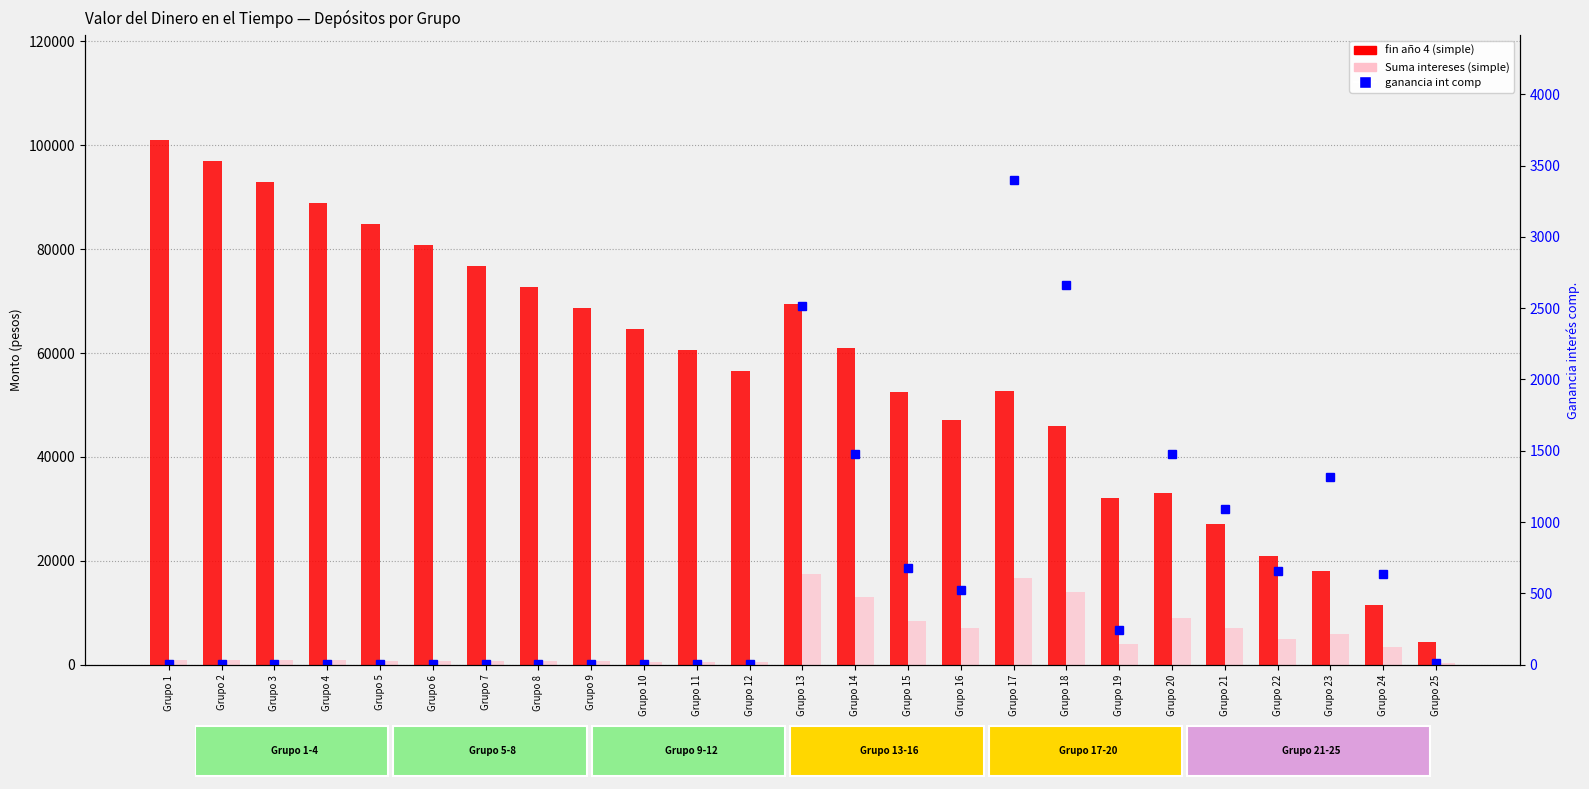

What is the difference between the fin año 4 (simple) values at Grupo 25 and Grupo 21?

22753.0